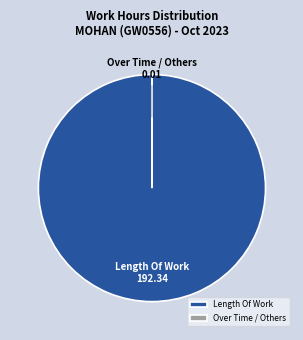

The Length Of Work slice represents 93% of the pie. True or false?

False